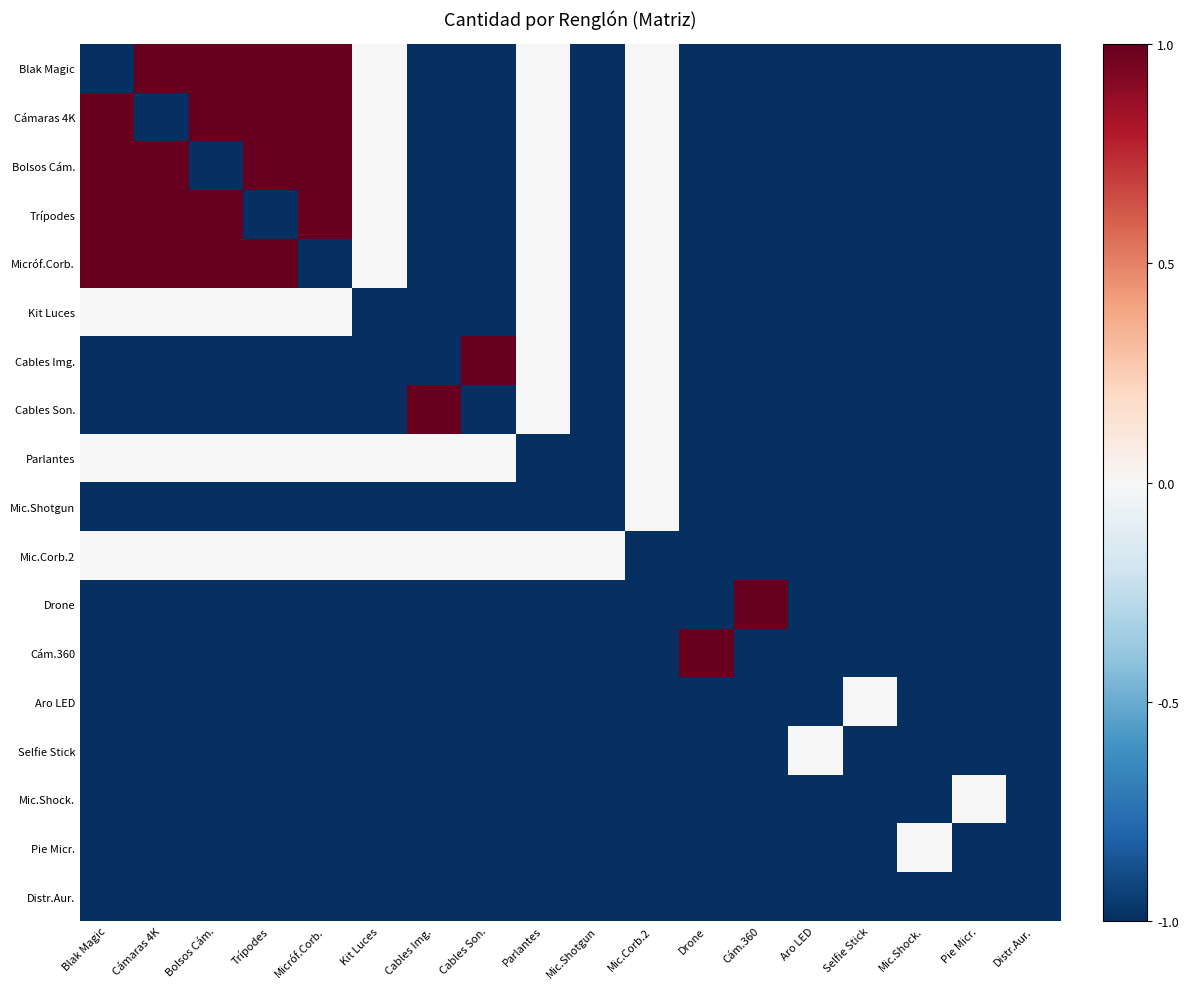

Reading left to right, transcribe all the data shown in this chart.

Blak Magic: Blak Magic=-1	Cámaras 4K=1	Bolsos Cám.=1	Trípodes=1	Micróf.Corb.=1	Kit Luces=0	Cables Img.=-1	Cables Son.=-1	Parlantes=0	Mic.Shotgun=-1	Mic.Corb.2=0	Drone=-1	Cám.360=-1	Aro LED=-1	Selfie Stick=-1	Mic.Shock.=-1	Pie Micr.=-1	Distr.Aur.=-1
Cámaras 4K: Blak Magic=1	Cámaras 4K=-1	Bolsos Cám.=1	Trípodes=1	Micróf.Corb.=1	Kit Luces=0	Cables Img.=-1	Cables Son.=-1	Parlantes=0	Mic.Shotgun=-1	Mic.Corb.2=0	Drone=-1	Cám.360=-1	Aro LED=-1	Selfie Stick=-1	Mic.Shock.=-1	Pie Micr.=-1	Distr.Aur.=-1
Bolsos Cám.: Blak Magic=1	Cámaras 4K=1	Bolsos Cám.=-1	Trípodes=1	Micróf.Corb.=1	Kit Luces=0	Cables Img.=-1	Cables Son.=-1	Parlantes=0	Mic.Shotgun=-1	Mic.Corb.2=0	Drone=-1	Cám.360=-1	Aro LED=-1	Selfie Stick=-1	Mic.Shock.=-1	Pie Micr.=-1	Distr.Aur.=-1
Trípodes: Blak Magic=1	Cámaras 4K=1	Bolsos Cám.=1	Trípodes=-1	Micróf.Corb.=1	Kit Luces=0	Cables Img.=-1	Cables Son.=-1	Parlantes=0	Mic.Shotgun=-1	Mic.Corb.2=0	Drone=-1	Cám.360=-1	Aro LED=-1	Selfie Stick=-1	Mic.Shock.=-1	Pie Micr.=-1	Distr.Aur.=-1
Micróf.Corb.: Blak Magic=1	Cámaras 4K=1	Bolsos Cám.=1	Trípodes=1	Micróf.Corb.=-1	Kit Luces=0	Cables Img.=-1	Cables Son.=-1	Parlantes=0	Mic.Shotgun=-1	Mic.Corb.2=0	Drone=-1	Cám.360=-1	Aro LED=-1	Selfie Stick=-1	Mic.Shock.=-1	Pie Micr.=-1	Distr.Aur.=-1
Kit Luces: Blak Magic=0	Cámaras 4K=0	Bolsos Cám.=0	Trípodes=0	Micróf.Corb.=0	Kit Luces=-1	Cables Img.=-1	Cables Son.=-1	Parlantes=0	Mic.Shotgun=-1	Mic.Corb.2=0	Drone=-1	Cám.360=-1	Aro LED=-1	Selfie Stick=-1	Mic.Shock.=-1	Pie Micr.=-1	Distr.Aur.=-1
Cables Img.: Blak Magic=-1	Cámaras 4K=-1	Bolsos Cám.=-1	Trípodes=-1	Micróf.Corb.=-1	Kit Luces=-1	Cables Img.=-1	Cables Son.=1	Parlantes=0	Mic.Shotgun=-1	Mic.Corb.2=0	Drone=-1	Cám.360=-1	Aro LED=-1	Selfie Stick=-1	Mic.Shock.=-1	Pie Micr.=-1	Distr.Aur.=-1
Cables Son.: Blak Magic=-1	Cámaras 4K=-1	Bolsos Cám.=-1	Trípodes=-1	Micróf.Corb.=-1	Kit Luces=-1	Cables Img.=1	Cables Son.=-1	Parlantes=0	Mic.Shotgun=-1	Mic.Corb.2=0	Drone=-1	Cám.360=-1	Aro LED=-1	Selfie Stick=-1	Mic.Shock.=-1	Pie Micr.=-1	Distr.Aur.=-1
Parlantes: Blak Magic=0	Cámaras 4K=0	Bolsos Cám.=0	Trípodes=0	Micróf.Corb.=0	Kit Luces=0	Cables Img.=0	Cables Son.=0	Parlantes=-1	Mic.Shotgun=-1	Mic.Corb.2=0	Drone=-1	Cám.360=-1	Aro LED=-1	Selfie Stick=-1	Mic.Shock.=-1	Pie Micr.=-1	Distr.Aur.=-1
Mic.Shotgun: Blak Magic=-1	Cámaras 4K=-1	Bolsos Cám.=-1	Trípodes=-1	Micróf.Corb.=-1	Kit Luces=-1	Cables Img.=-1	Cables Son.=-1	Parlantes=-1	Mic.Shotgun=-1	Mic.Corb.2=0	Drone=-1	Cám.360=-1	Aro LED=-1	Selfie Stick=-1	Mic.Shock.=-1	Pie Micr.=-1	Distr.Aur.=-1
Mic.Corb.2: Blak Magic=0	Cámaras 4K=0	Bolsos Cám.=0	Trípodes=0	Micróf.Corb.=0	Kit Luces=0	Cables Img.=0	Cables Son.=0	Parlantes=0	Mic.Shotgun=0	Mic.Corb.2=-1	Drone=-1	Cám.360=-1	Aro LED=-1	Selfie Stick=-1	Mic.Shock.=-1	Pie Micr.=-1	Distr.Aur.=-1
Drone: Blak Magic=-1	Cámaras 4K=-1	Bolsos Cám.=-1	Trípodes=-1	Micróf.Corb.=-1	Kit Luces=-1	Cables Img.=-1	Cables Son.=-1	Parlantes=-1	Mic.Shotgun=-1	Mic.Corb.2=-1	Drone=-1	Cám.360=1	Aro LED=-1	Selfie Stick=-1	Mic.Shock.=-1	Pie Micr.=-1	Distr.Aur.=-1
Cám.360: Blak Magic=-1	Cámaras 4K=-1	Bolsos Cám.=-1	Trípodes=-1	Micróf.Corb.=-1	Kit Luces=-1	Cables Img.=-1	Cables Son.=-1	Parlantes=-1	Mic.Shotgun=-1	Mic.Corb.2=-1	Drone=1	Cám.360=-1	Aro LED=-1	Selfie Stick=-1	Mic.Shock.=-1	Pie Micr.=-1	Distr.Aur.=-1
Aro LED: Blak Magic=-1	Cámaras 4K=-1	Bolsos Cám.=-1	Trípodes=-1	Micróf.Corb.=-1	Kit Luces=-1	Cables Img.=-1	Cables Son.=-1	Parlantes=-1	Mic.Shotgun=-1	Mic.Corb.2=-1	Drone=-1	Cám.360=-1	Aro LED=-1	Selfie Stick=0	Mic.Shock.=-1	Pie Micr.=-1	Distr.Aur.=-1
Selfie Stick: Blak Magic=-1	Cámaras 4K=-1	Bolsos Cám.=-1	Trípodes=-1	Micróf.Corb.=-1	Kit Luces=-1	Cables Img.=-1	Cables Son.=-1	Parlantes=-1	Mic.Shotgun=-1	Mic.Corb.2=-1	Drone=-1	Cám.360=-1	Aro LED=0	Selfie Stick=-1	Mic.Shock.=-1	Pie Micr.=-1	Distr.Aur.=-1
Mic.Shock.: Blak Magic=-1	Cámaras 4K=-1	Bolsos Cám.=-1	Trípodes=-1	Micróf.Corb.=-1	Kit Luces=-1	Cables Img.=-1	Cables Son.=-1	Parlantes=-1	Mic.Shotgun=-1	Mic.Corb.2=-1	Drone=-1	Cám.360=-1	Aro LED=-1	Selfie Stick=-1	Mic.Shock.=-1	Pie Micr.=0	Distr.Aur.=-1
Pie Micr.: Blak Magic=-1	Cámaras 4K=-1	Bolsos Cám.=-1	Trípodes=-1	Micróf.Corb.=-1	Kit Luces=-1	Cables Img.=-1	Cables Son.=-1	Parlantes=-1	Mic.Shotgun=-1	Mic.Corb.2=-1	Drone=-1	Cám.360=-1	Aro LED=-1	Selfie Stick=-1	Mic.Shock.=0	Pie Micr.=-1	Distr.Aur.=-1
Distr.Aur.: Blak Magic=-1	Cámaras 4K=-1	Bolsos Cám.=-1	Trípodes=-1	Micróf.Corb.=-1	Kit Luces=-1	Cables Img.=-1	Cables Son.=-1	Parlantes=-1	Mic.Shotgun=-1	Mic.Corb.2=-1	Drone=-1	Cám.360=-1	Aro LED=-1	Selfie Stick=-1	Mic.Shock.=-1	Pie Micr.=-1	Distr.Aur.=-1